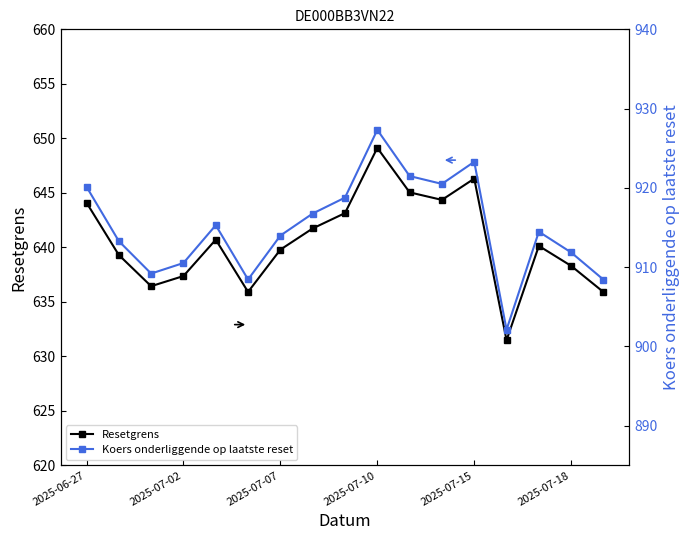

Rank the series at 13 from lowest to highest value.

Resetgrens, Koers onderliggende op laatste reset